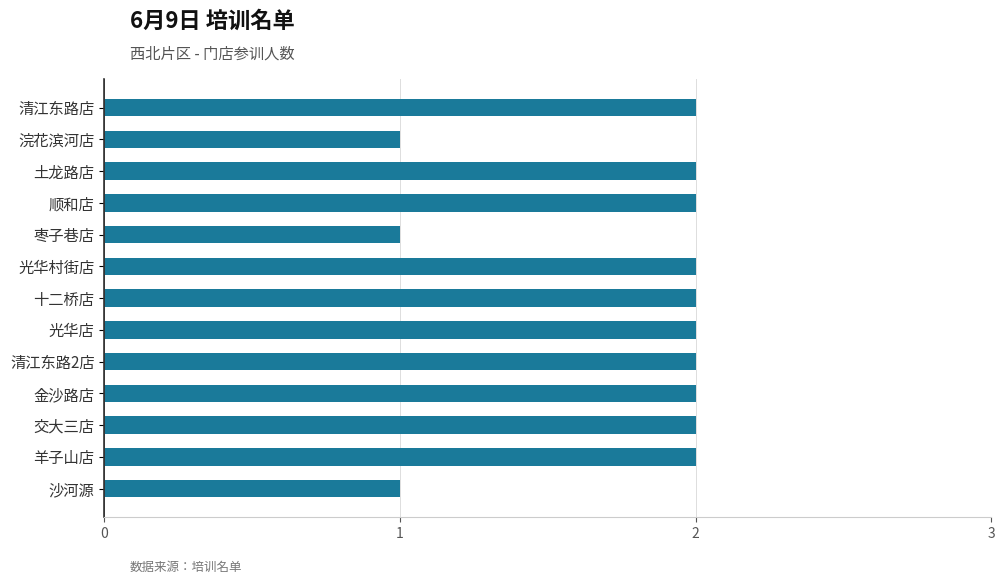

True or false: the data shows 4 at 光华村街店.

False